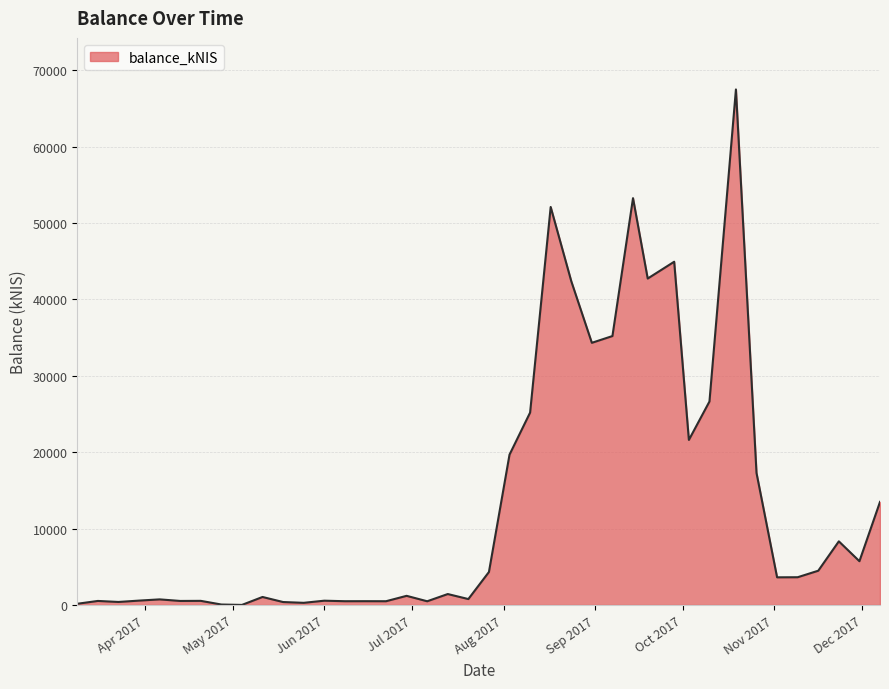

True or false: there are more than 0 points higher than both neighbors.

True